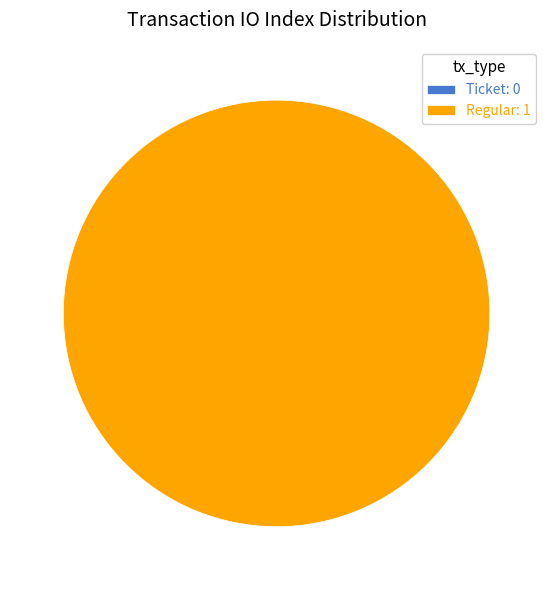

To the nearest percent, what is the average slice percentage?

50%